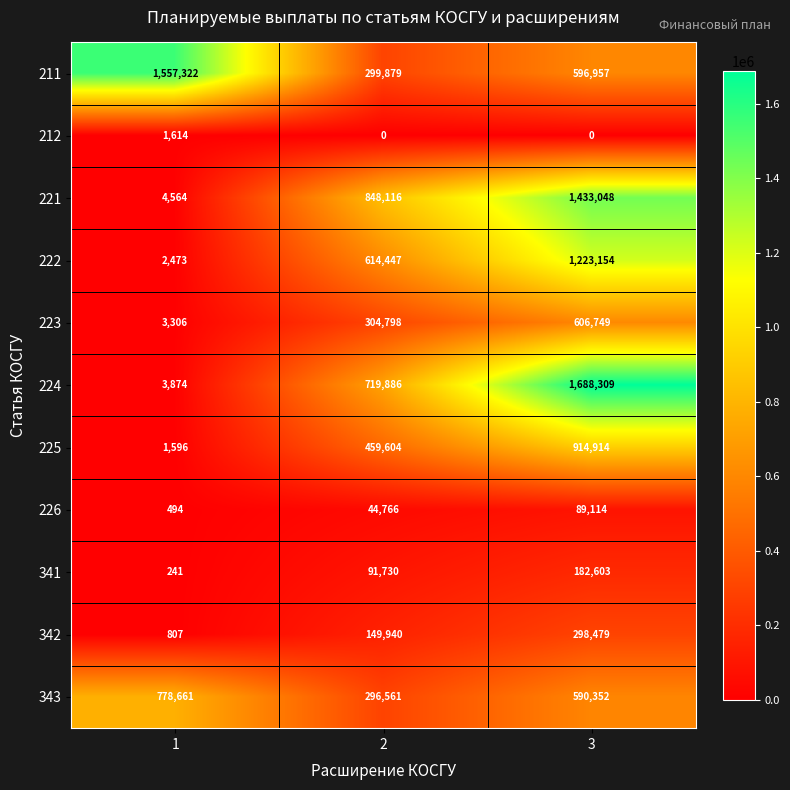

Which series has the largest range (max minus min)?

224